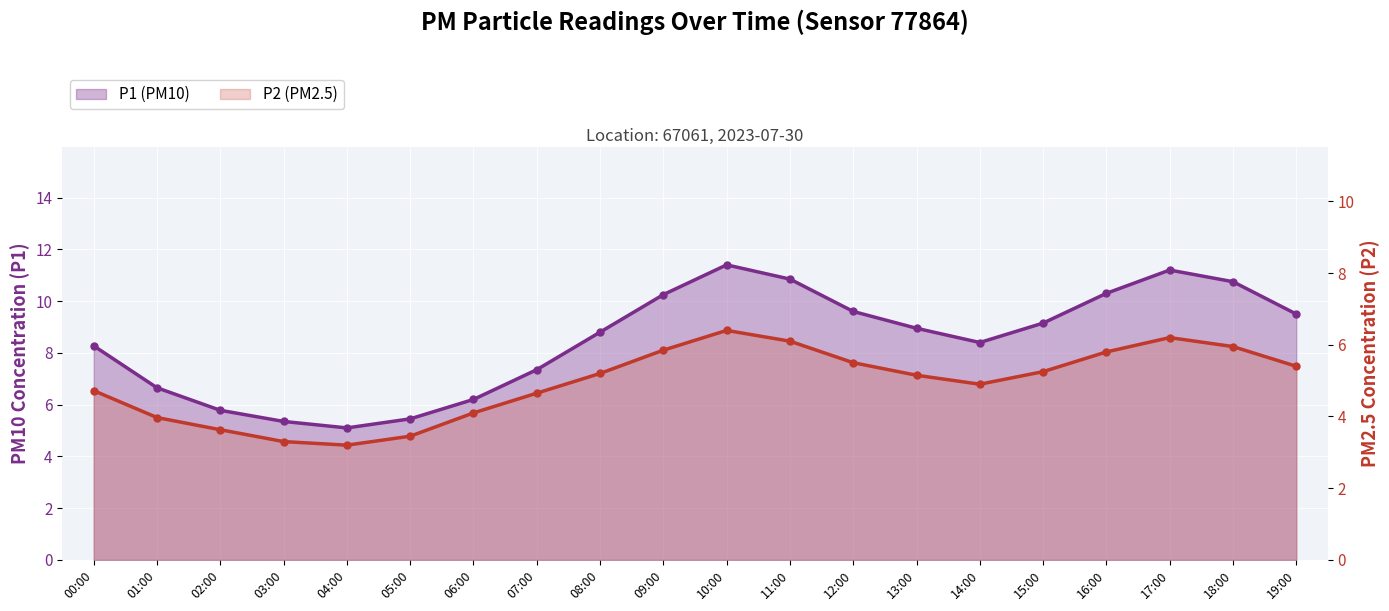

What is the average value of the P2 (PM2.5) series?

4.9